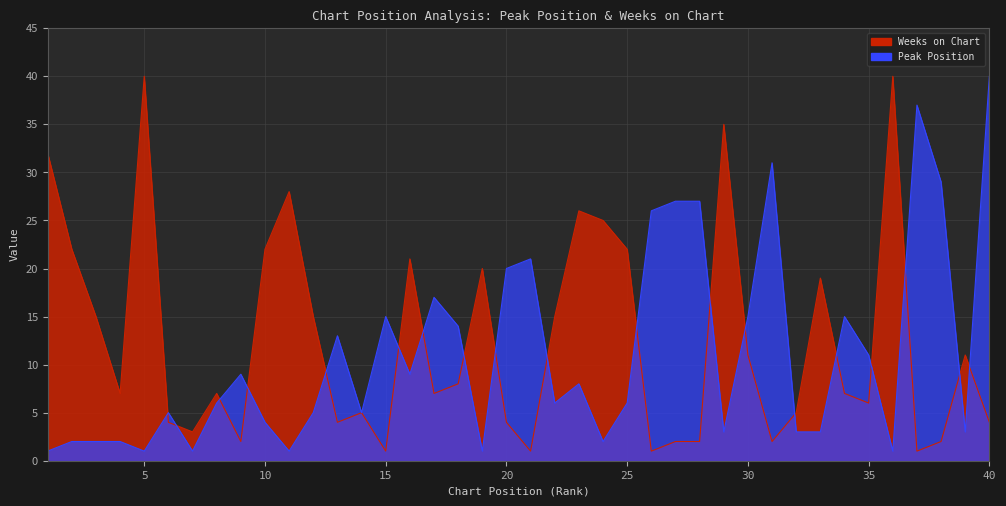

The Weeks on Chart series shows 31 at 10. True or false?

False